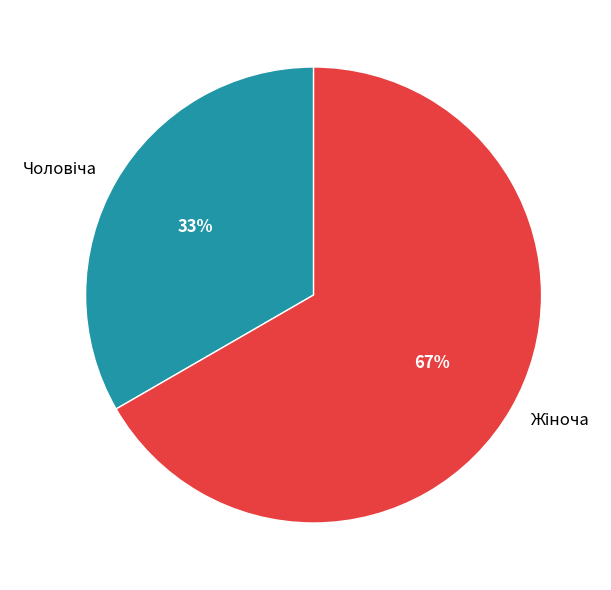

To the nearest percent, what is the average slice percentage?

50%